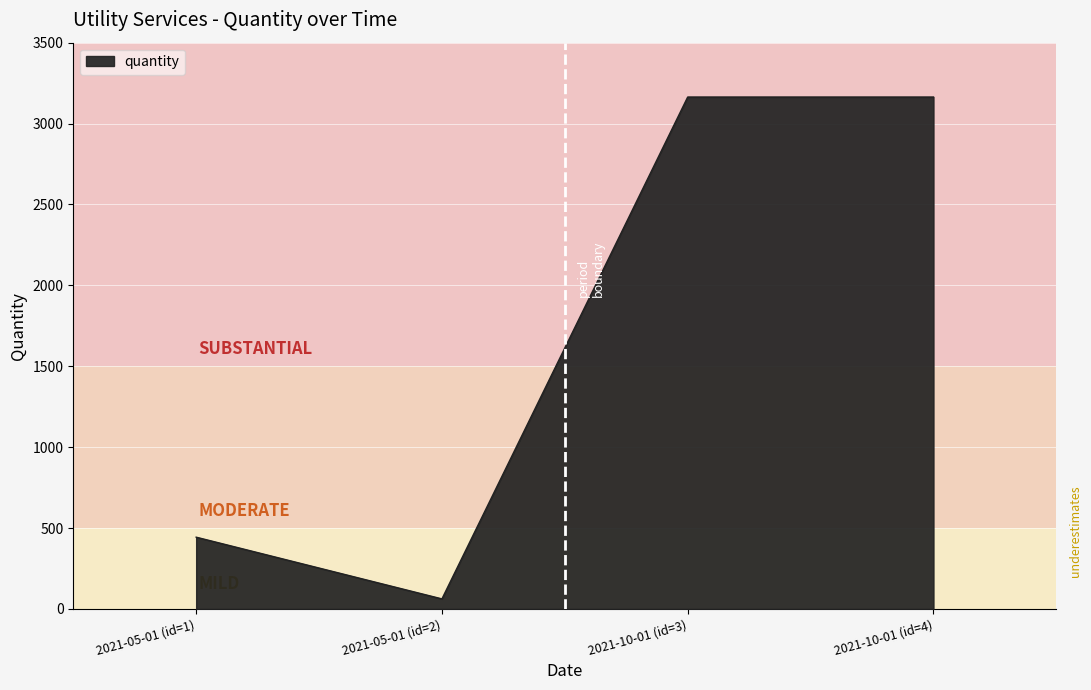

What is the difference between the maximum and second lowest values?

2720.3